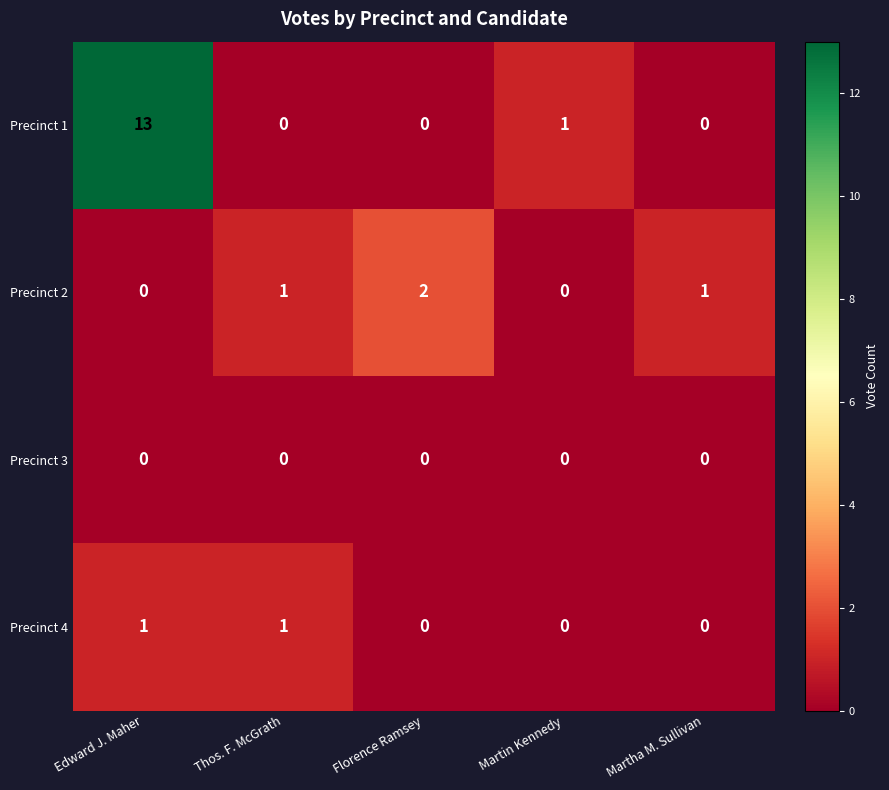

How many distinct data groups are displayed?

4